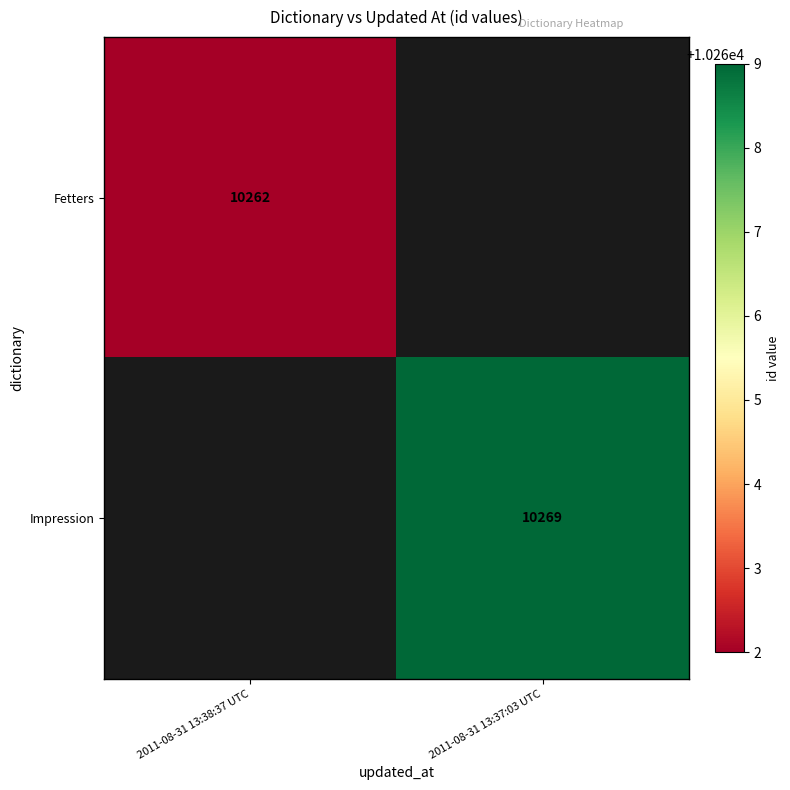

Is it true that Impression equals 17773.6 at 2011-08-31 13:37:03 UTC?

False